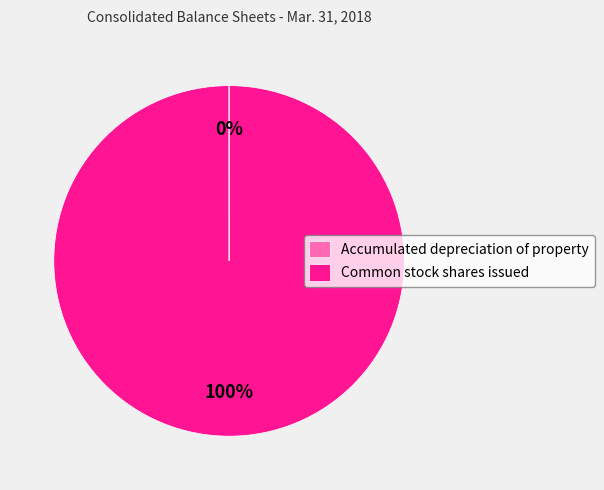

What is the largest slice in the pie chart?

Common stock shares issued